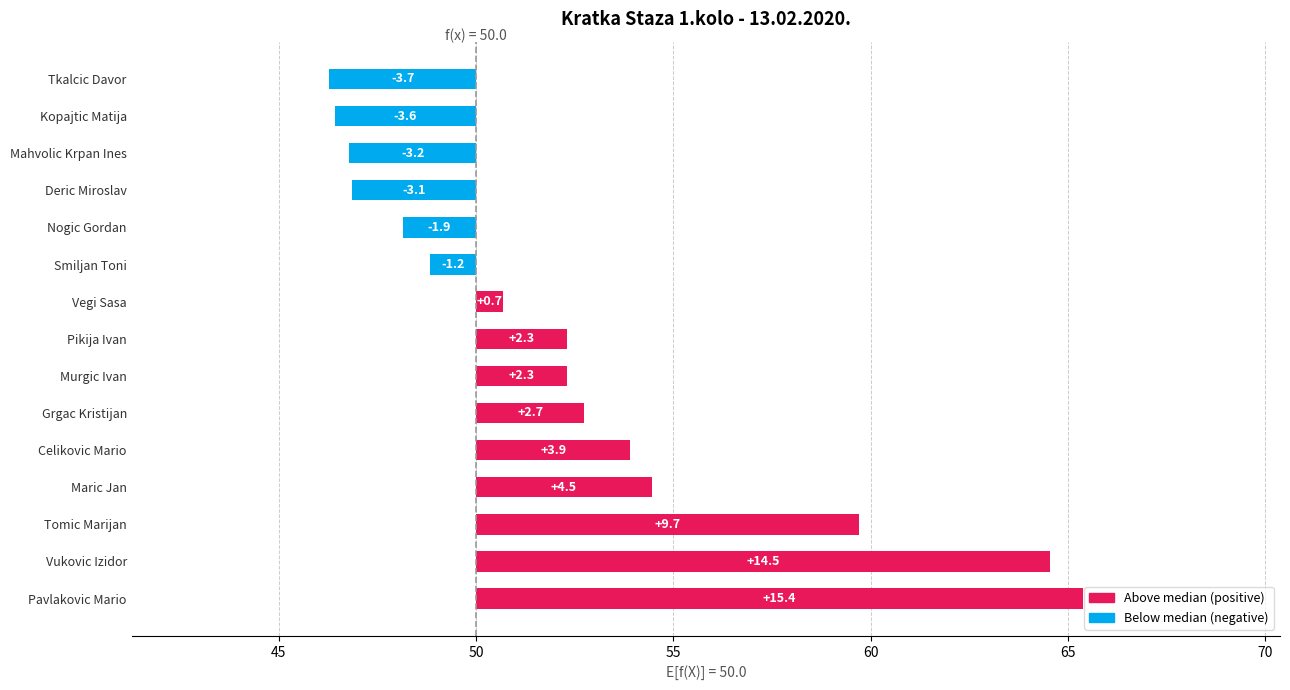

What is the sum of the values at Mahvolic Krpan Ines and Vegi Sasa?

-2.5